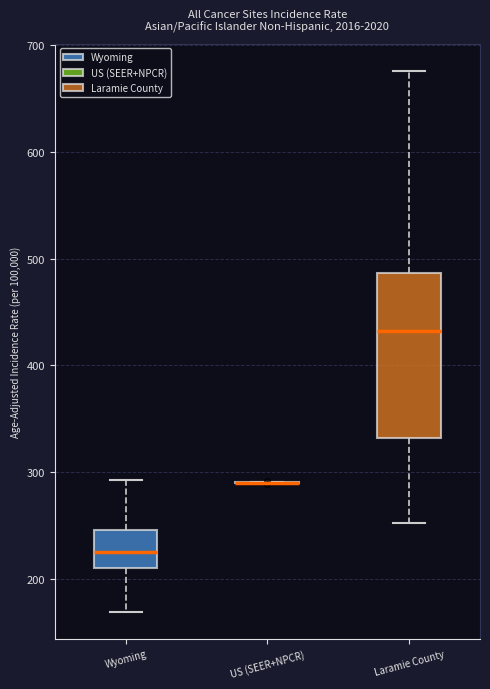

Which box is the tallest, from its lower edge to its upper edge?

Laramie County